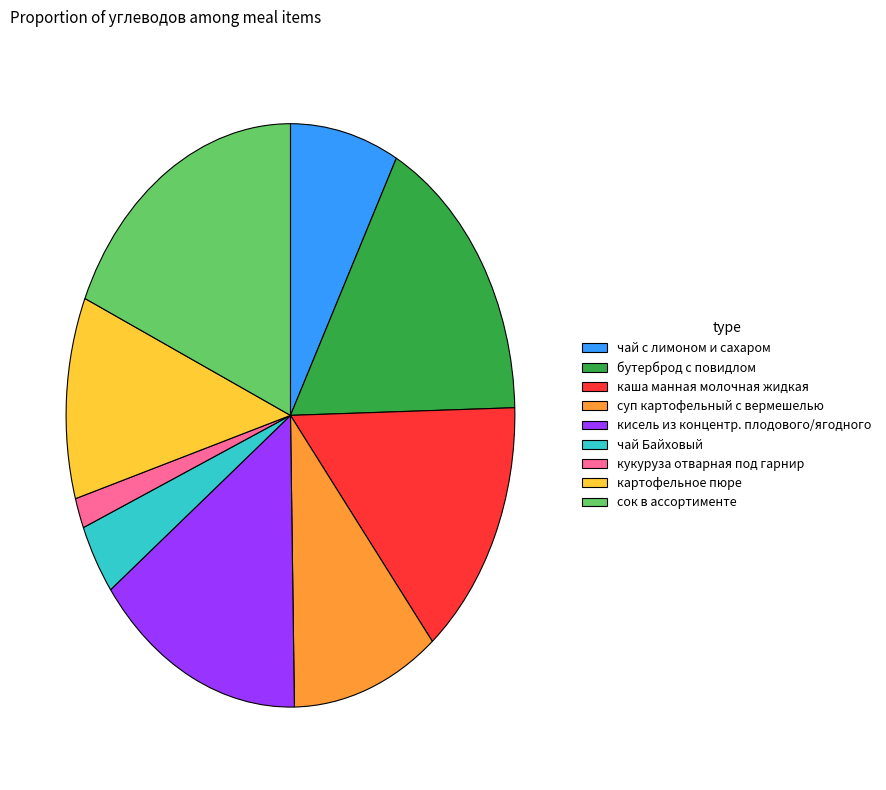

What is the largest slice in the pie chart?

сок в ассортименте